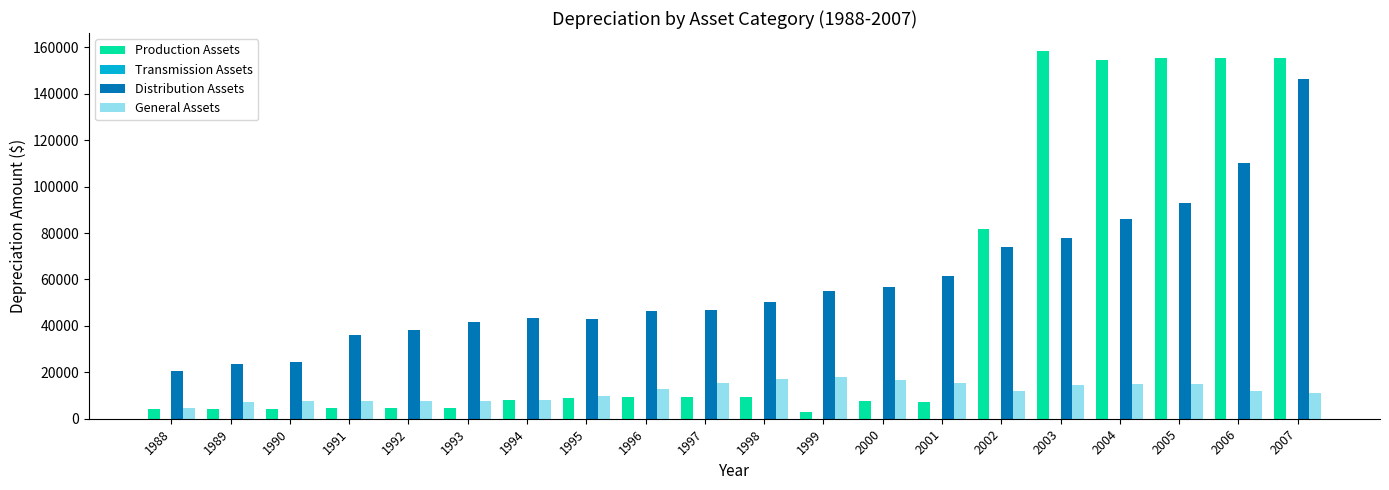

The value of Distribution Assets at 2001 is 61394.9. True or false?

True